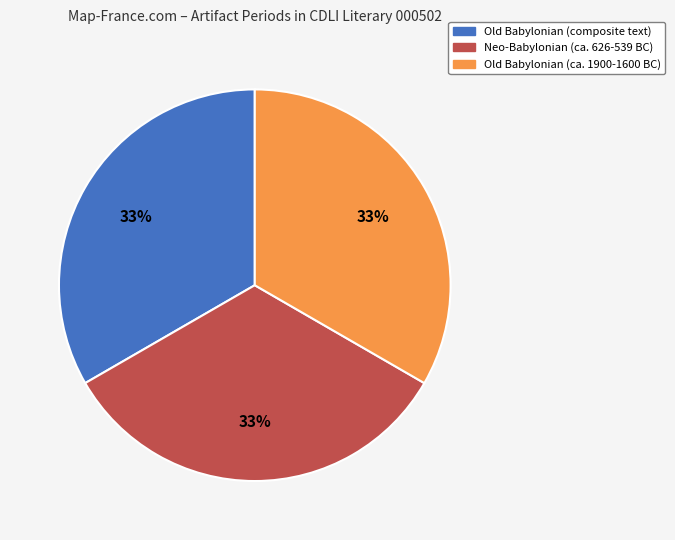

Do Neo-Babylonian (ca. 626-539 BC) and Old Babylonian (composite text) together represent more than half of the pie?

Yes